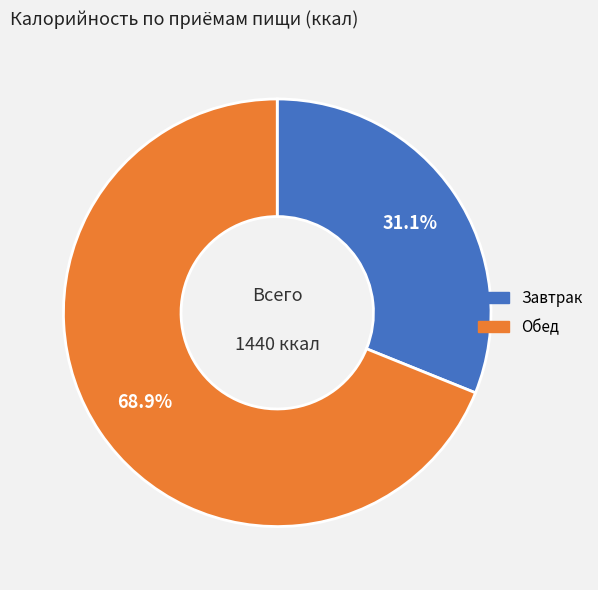

To the nearest percent, what is the difference between the largest and smallest slice percentages?

38%